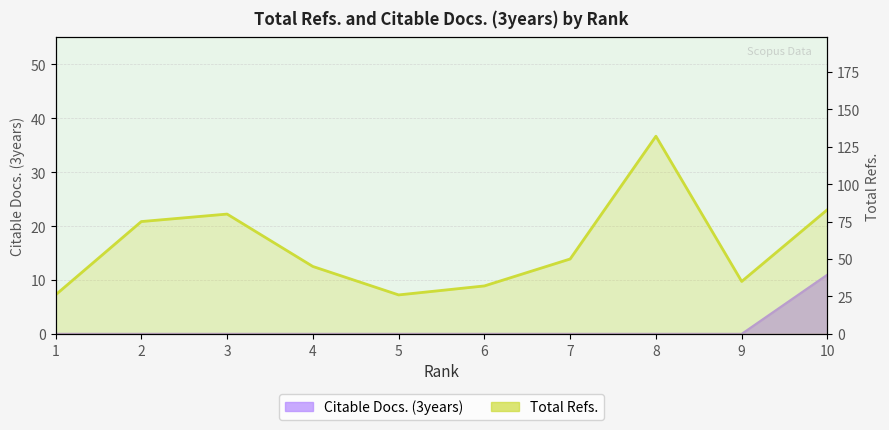

How many data points does each series have?

10